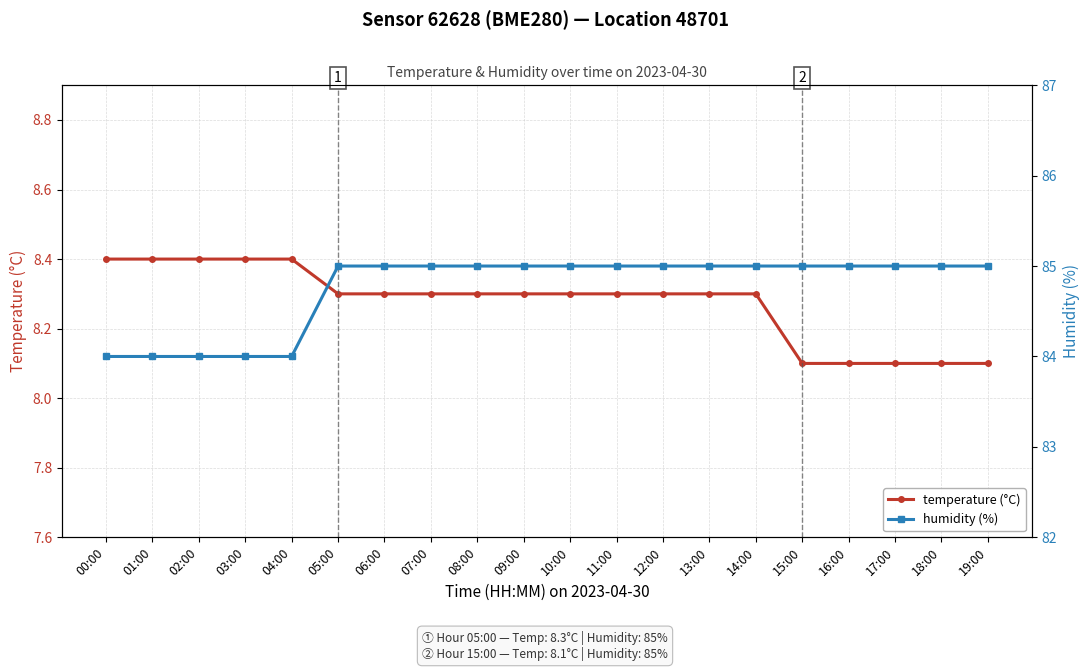

True or false: humidity (%) and temperature (°C) cross at least once.

False